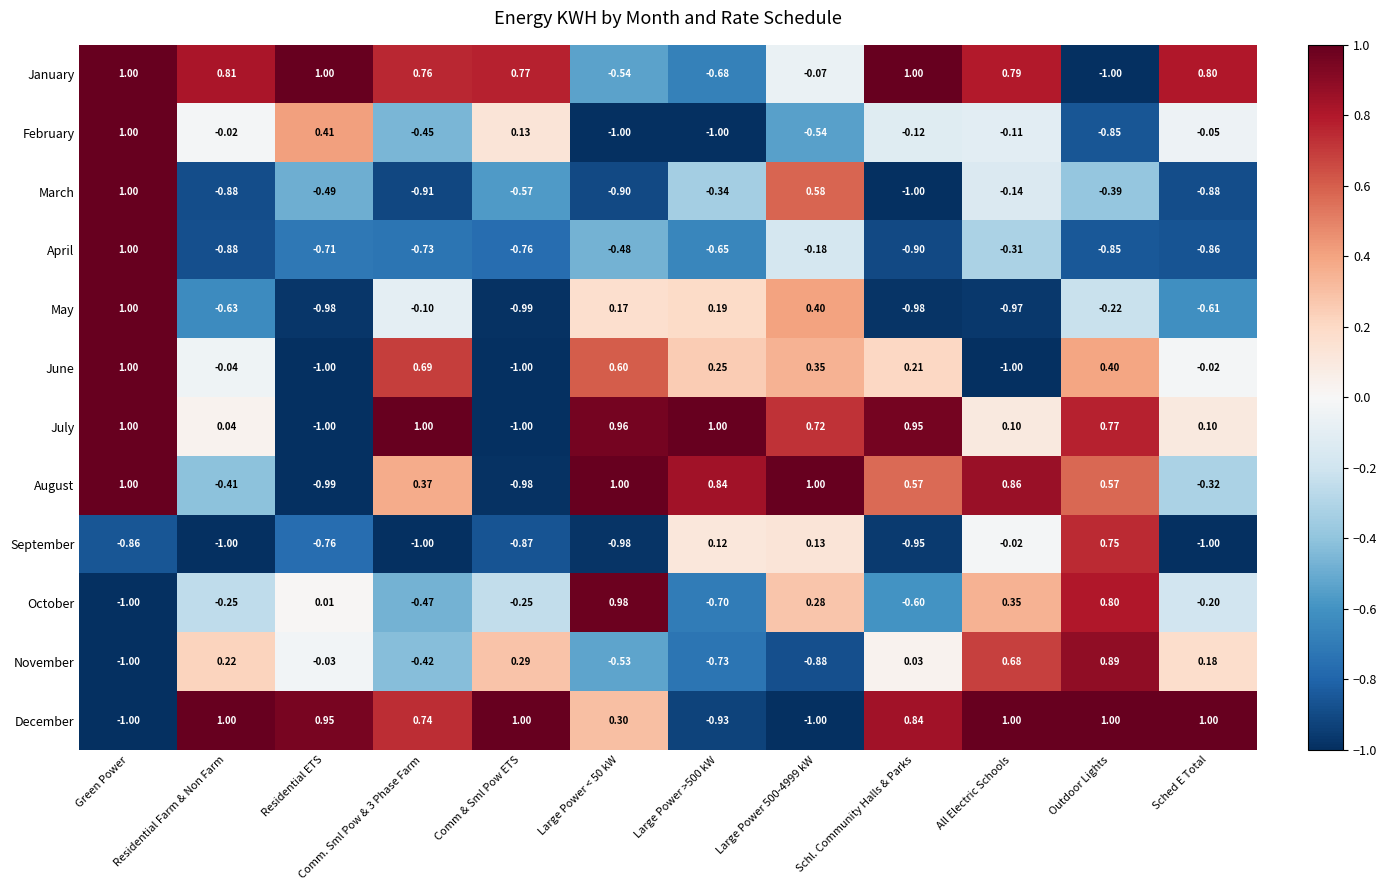

Which category has the highest value in the November series?

Outdoor Lights